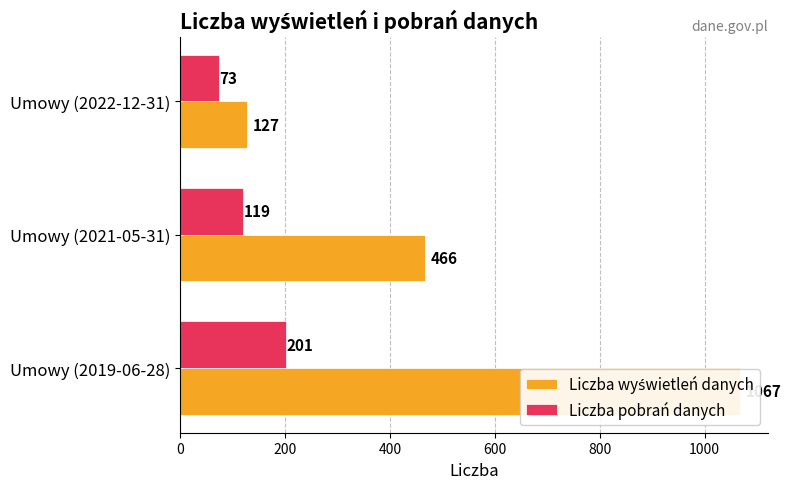

List the series in order of their peak value, lowest first.

Liczba pobrań danych, Liczba wyświetleń danych